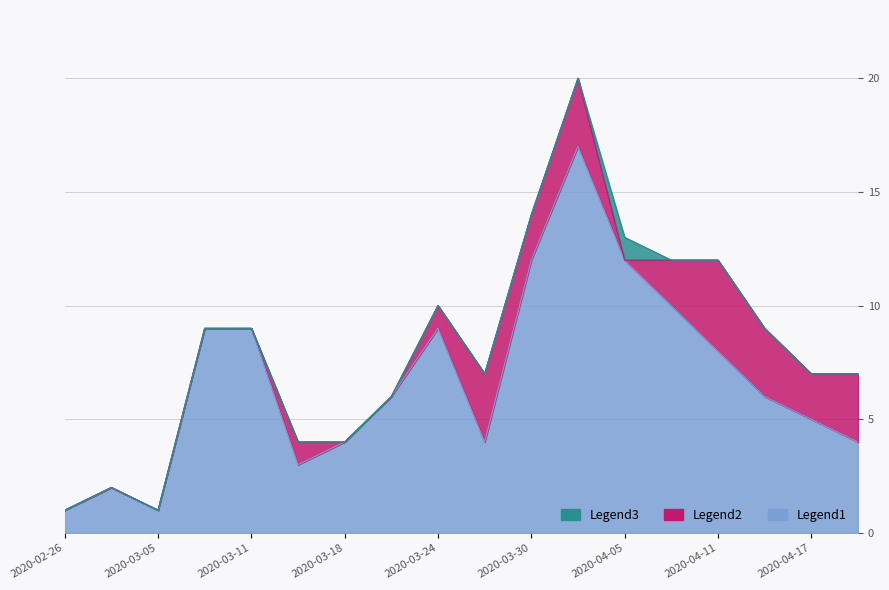

At which label does Legend2 reach its peak?

2020-04-11